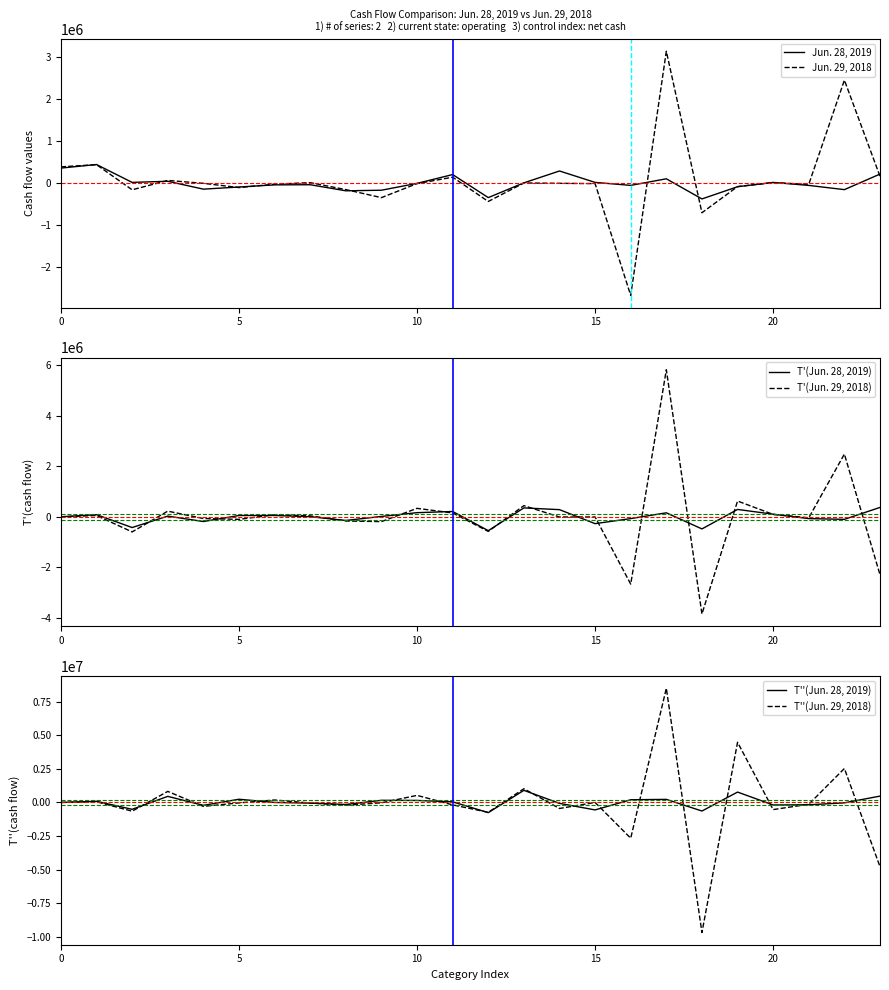

Where do T'(Jun. 29, 2018) and Jun. 29, 2018 first cross each other?

10 and 15